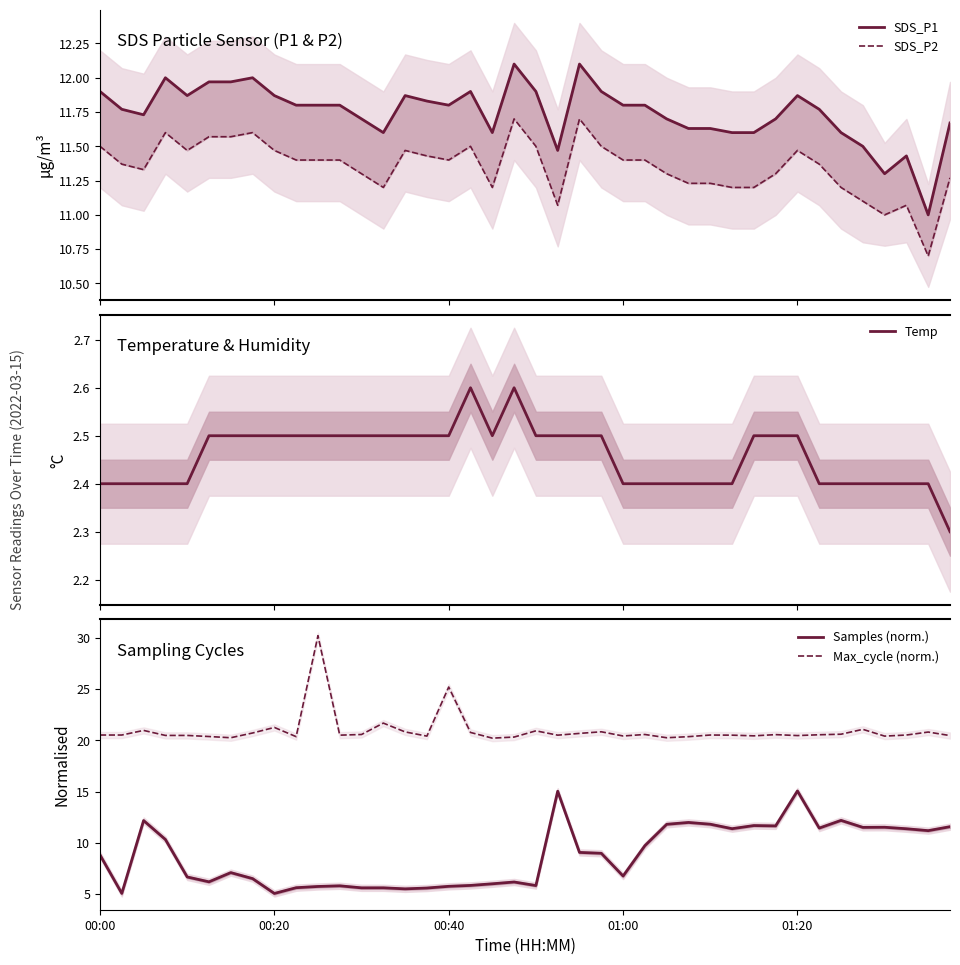

True or false: SDS_P1 and Max_cycle (norm.) cross at least once.

False